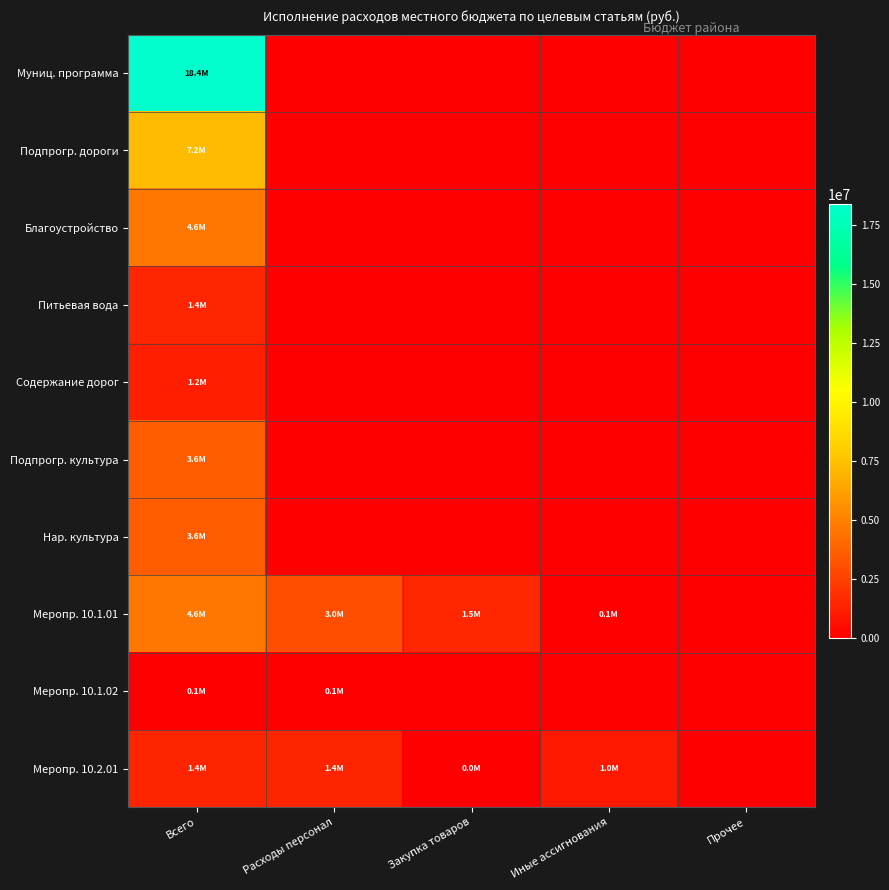

At how many categories does at least one series exceed 17317152?

1